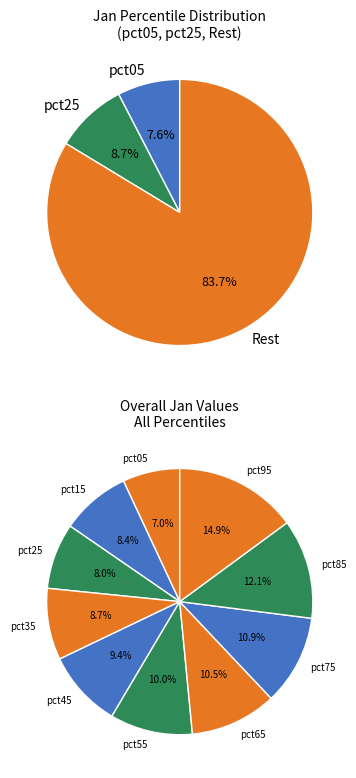

Is it true that pct15 is 8% of the pie?

True